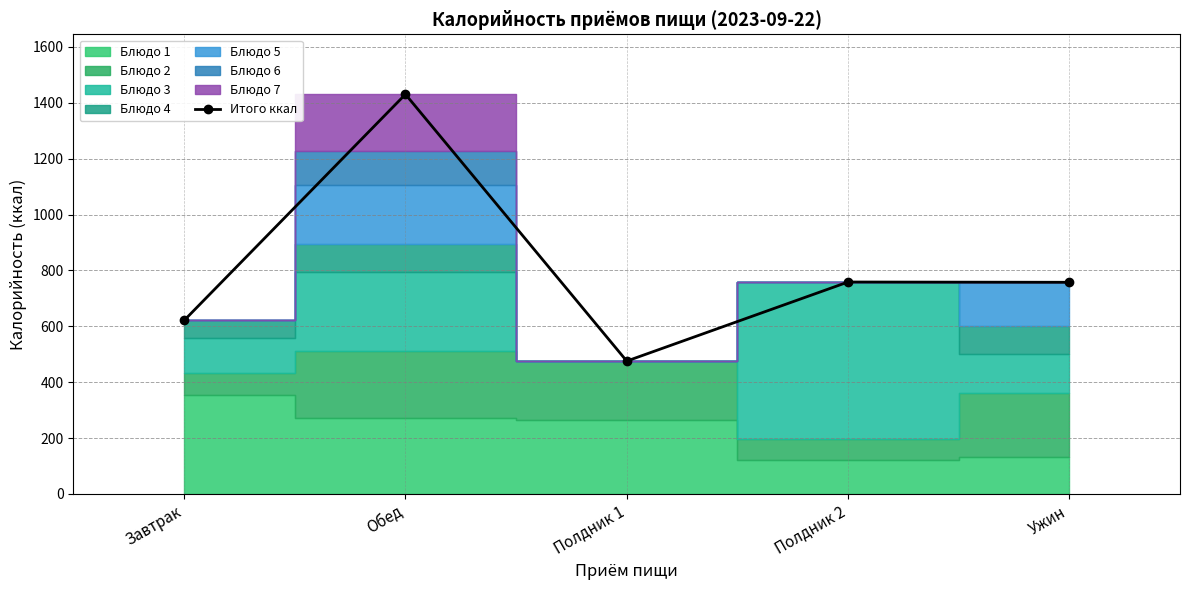

Which category has the lowest value across all series?

Полдник 1